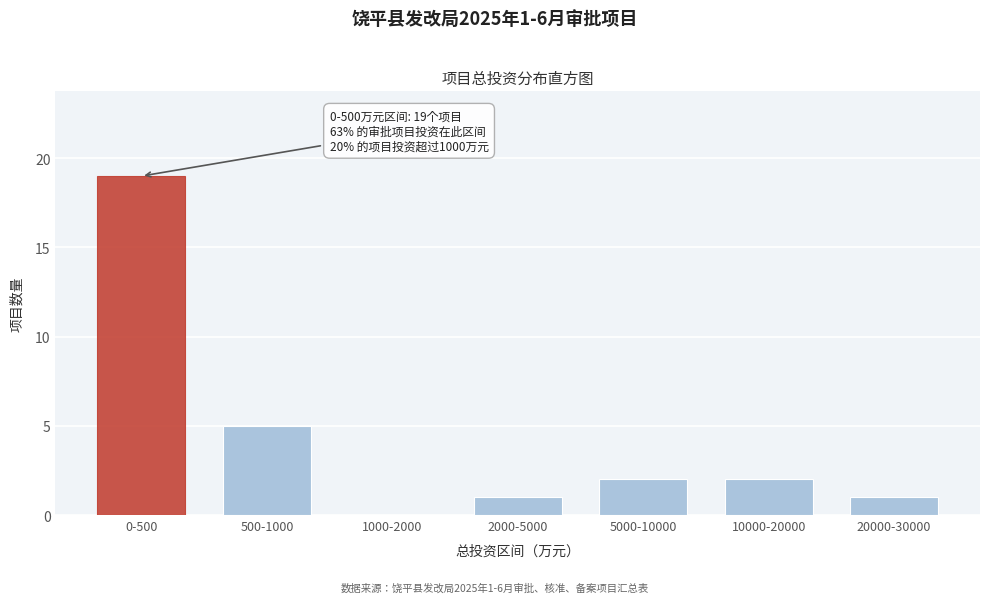

Reading left to right, list all the values displayed in this chart.

0-500=19	500-1000=5	1000-2000=0	2000-5000=1	5000-10000=2	10000-20000=2	20000-30000=1